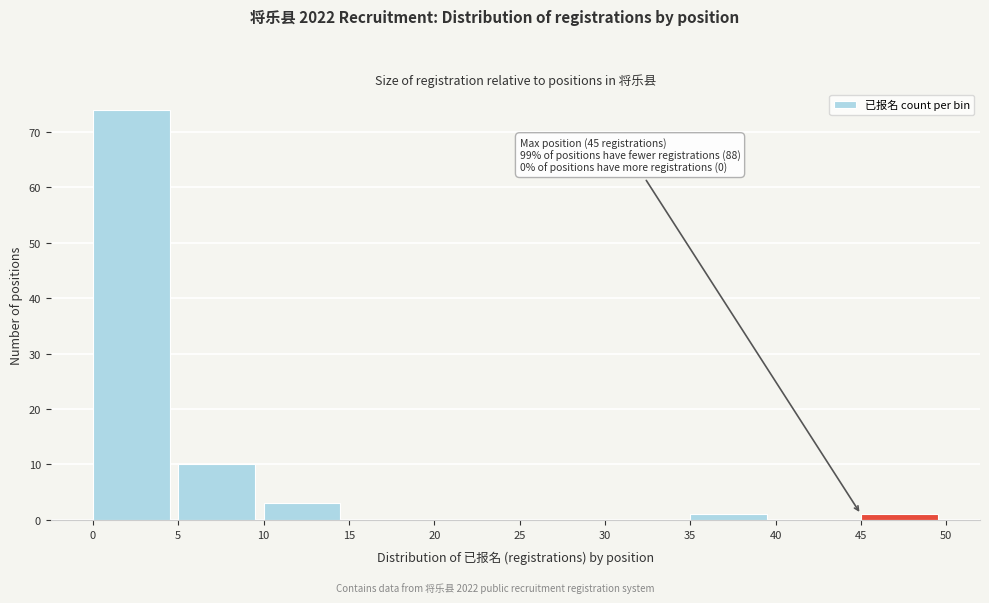

Over which range of the x-axis is the bar tallest?

0 to 5